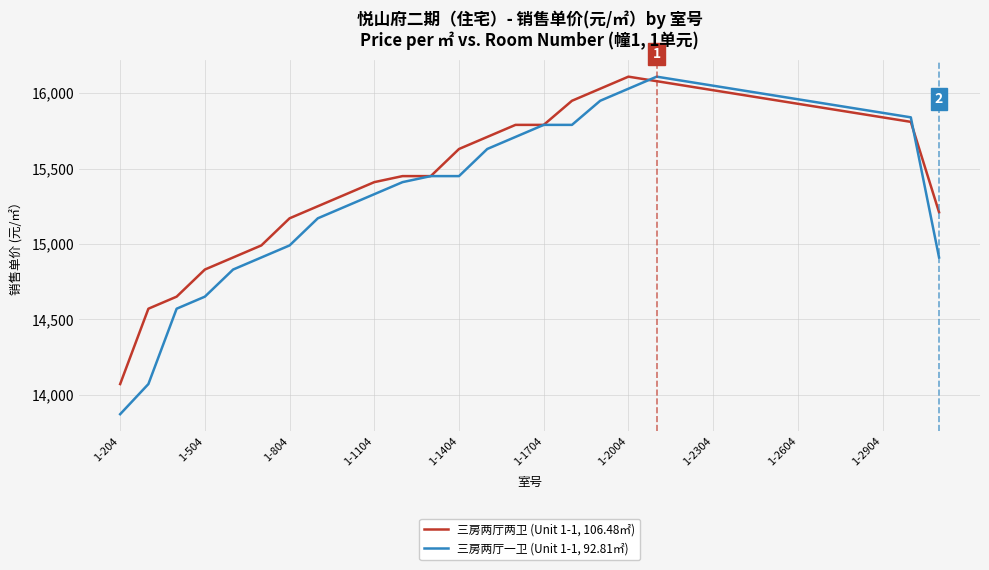

What is the greatest value displayed?

16110